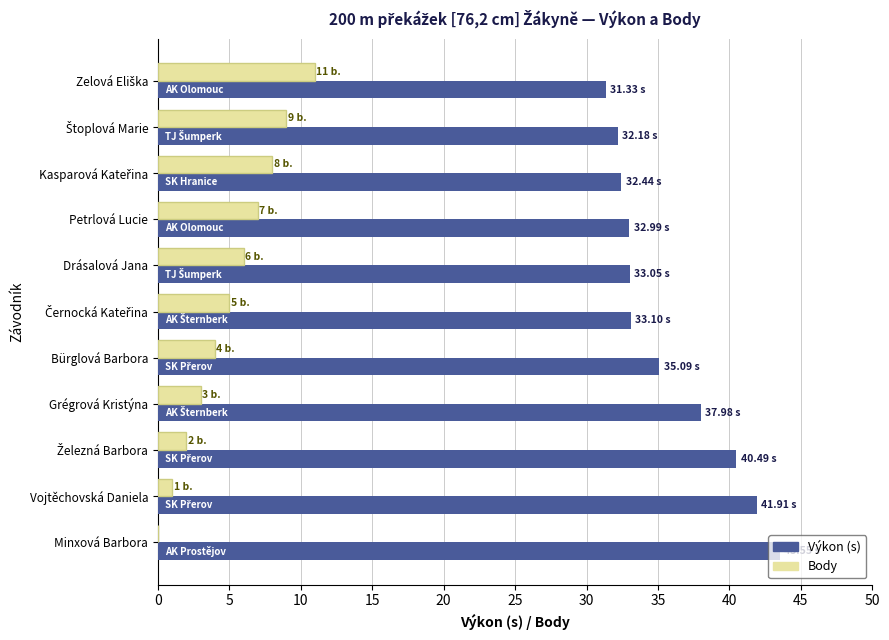

Which series has the largest total across all categories?

Výkon (s)